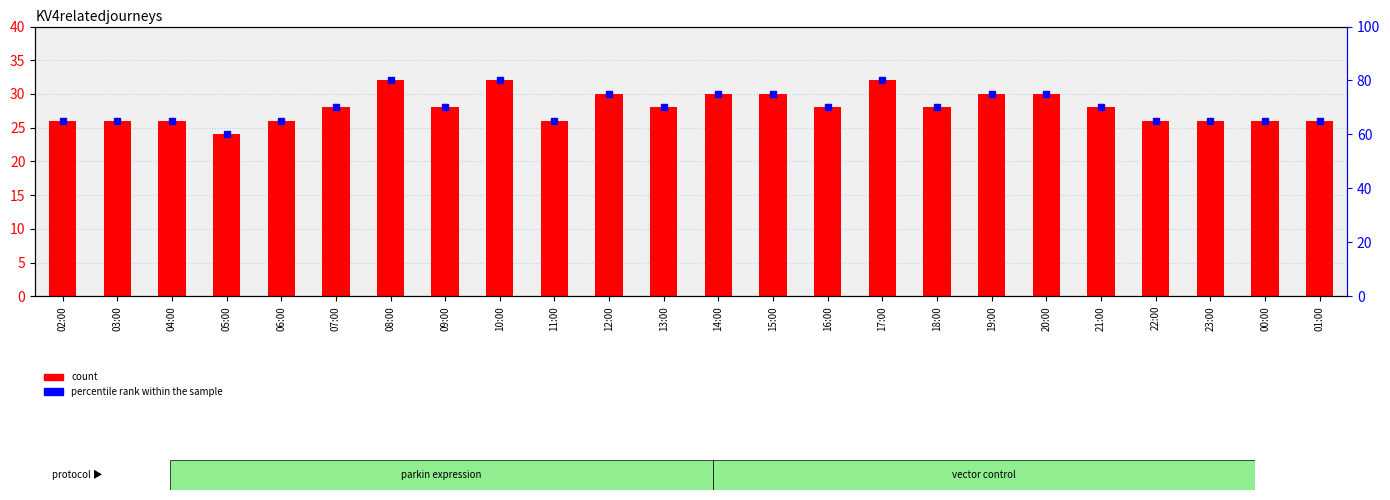

List the labels in order of percentile rank within the sample value, smallest first.

05:00, 02:00, 03:00, 04:00, 06:00, 11:00, 22:00, 23:00, 00:00, 01:00, 07:00, 09:00, 13:00, 16:00, 18:00, 21:00, 12:00, 14:00, 15:00, 19:00, 20:00, 08:00, 10:00, 17:00